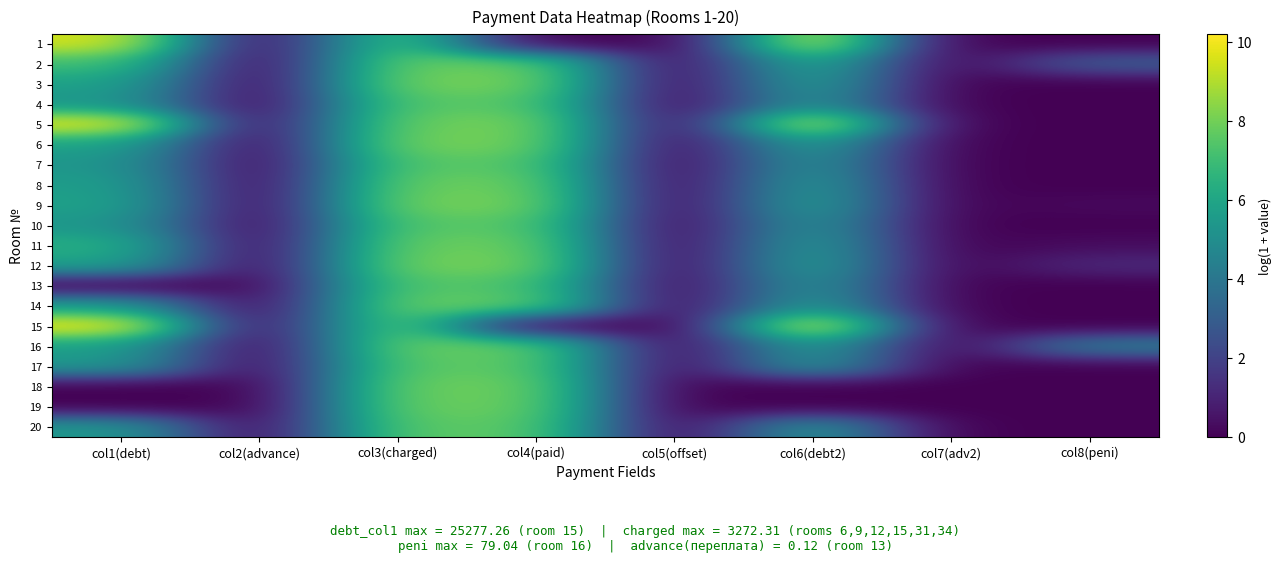

Reading left to right, list all the values displayed in this chart.

1: col1(debt)=9.6	col2(advance)=0.0	col3(charged)=7.6	col4(paid)=0.0	col5(offset)=0.0	col6(debt2)=9.7	col7(adv2)=0.0	col8(peni)=0.0
2: col1(debt)=7.1	col2(advance)=0.0	col3(charged)=7.9	col4(paid)=7.9	col5(offset)=0.0	col6(debt2)=6.4	col7(adv2)=0.0	col8(peni)=3.0
3: col1(debt)=5.9	col2(advance)=0.0	col3(charged)=8.1	col4(paid)=8.1	col5(offset)=0.0	col6(debt2)=5.9	col7(adv2)=0.0	col8(peni)=0.0
4: col1(debt)=5.4	col2(advance)=0.0	col3(charged)=7.6	col4(paid)=7.6	col5(offset)=0.0	col6(debt2)=5.4	col7(adv2)=0.0	col8(peni)=0.0
5: col1(debt)=10.0	col2(advance)=0.0	col3(charged)=7.9	col4(paid)=8.2	col5(offset)=0.0	col6(debt2)=9.9	col7(adv2)=0.0	col8(peni)=0.0
6: col1(debt)=5.9	col2(advance)=0.0	col3(charged)=8.1	col4(paid)=8.1	col5(offset)=0.0	col6(debt2)=5.9	col7(adv2)=0.0	col8(peni)=0.0
7: col1(debt)=5.4	col2(advance)=0.0	col3(charged)=7.6	col4(paid)=7.6	col5(offset)=0.0	col6(debt2)=5.4	col7(adv2)=0.0	col8(peni)=0.0
8: col1(debt)=5.7	col2(advance)=0.0	col3(charged)=7.9	col4(paid)=7.9	col5(offset)=0.0	col6(debt2)=5.7	col7(adv2)=0.0	col8(peni)=0.0
9: col1(debt)=5.9	col2(advance)=0.0	col3(charged)=8.1	col4(paid)=8.1	col5(offset)=0.0	col6(debt2)=5.9	col7(adv2)=0.0	col8(peni)=0.2
10: col1(debt)=5.4	col2(advance)=0.0	col3(charged)=7.6	col4(paid)=7.6	col5(offset)=0.0	col6(debt2)=5.4	col7(adv2)=0.0	col8(peni)=0.0
11: col1(debt)=6.4	col2(advance)=0.0	col3(charged)=7.9	col4(paid)=7.9	col5(offset)=0.0	col6(debt2)=5.7	col7(adv2)=0.0	col8(peni)=0.3
12: col1(debt)=5.9	col2(advance)=0.0	col3(charged)=8.1	col4(paid)=8.1	col5(offset)=0.0	col6(debt2)=5.9	col7(adv2)=0.0	col8(peni)=1.2
13: col1(debt)=0.0	col2(advance)=0.1	col3(charged)=7.6	col4(paid)=7.3	col5(offset)=0.0	col6(debt2)=5.4	col7(adv2)=0.0	col8(peni)=0.0
14: col1(debt)=5.7	col2(advance)=0.0	col3(charged)=7.9	col4(paid)=7.8	col5(offset)=0.0	col6(debt2)=5.7	col7(adv2)=0.0	col8(peni)=0.0
15: col1(debt)=10.1	col2(advance)=0.0	col3(charged)=8.1	col4(paid)=0.0	col5(offset)=0.0	col6(debt2)=10.2	col7(adv2)=0.0	col8(peni)=0.0
16: col1(debt)=5.8	col2(advance)=0.0	col3(charged)=7.9	col4(paid)=7.8	col5(offset)=0.0	col6(debt2)=5.7	col7(adv2)=0.0	col8(peni)=4.4
17: col1(debt)=5.5	col2(advance)=0.0	col3(charged)=7.7	col4(paid)=7.7	col5(offset)=0.0	col6(debt2)=5.5	col7(adv2)=0.0	col8(peni)=0.0
18: col1(debt)=0.0	col2(advance)=0.0	col3(charged)=8.0	col4(paid)=8.0	col5(offset)=0.0	col6(debt2)=0.0	col7(adv2)=0.0	col8(peni)=0.0
19: col1(debt)=0.0	col2(advance)=0.0	col3(charged)=7.9	col4(paid)=7.9	col5(offset)=0.0	col6(debt2)=0.0	col7(adv2)=0.0	col8(peni)=0.0
20: col1(debt)=5.5	col2(advance)=0.0	col3(charged)=7.7	col4(paid)=7.7	col5(offset)=0.0	col6(debt2)=5.5	col7(adv2)=0.0	col8(peni)=0.0